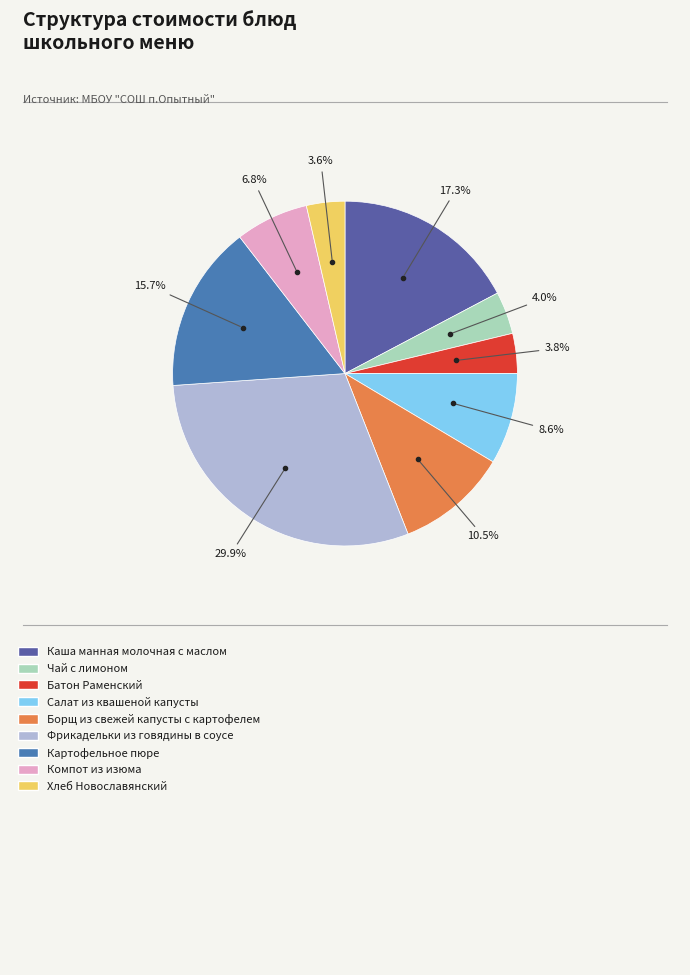

Which category has the biggest portion of the pie?

Фрикадельки из говядины в соусе